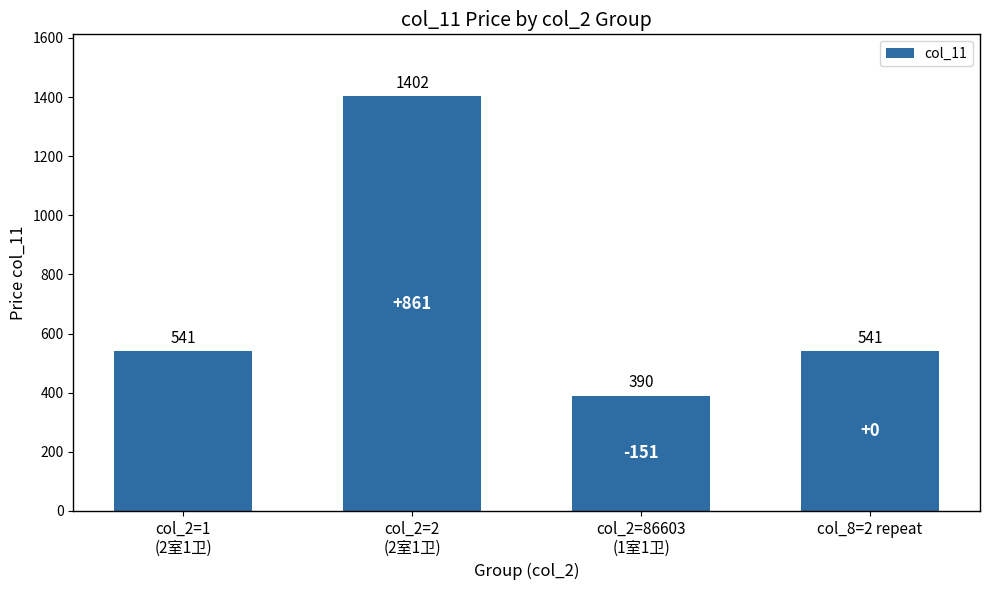

Read the value at col_2=1
(2室1卫).

541